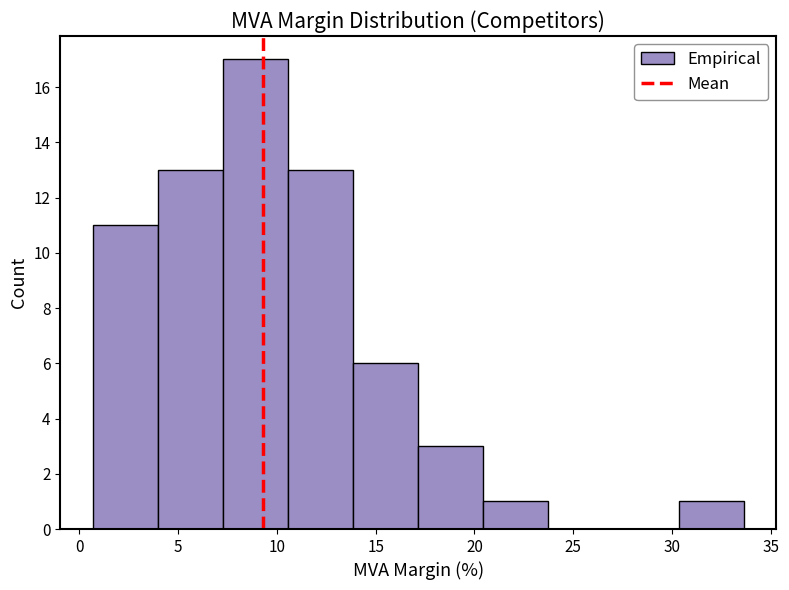

What is the height of the bar covering 4.0 to 7.5 on the x-axis? Neither the bar edges nor the heights are printed on the chart, so give them approximately, as read against the axes.

13